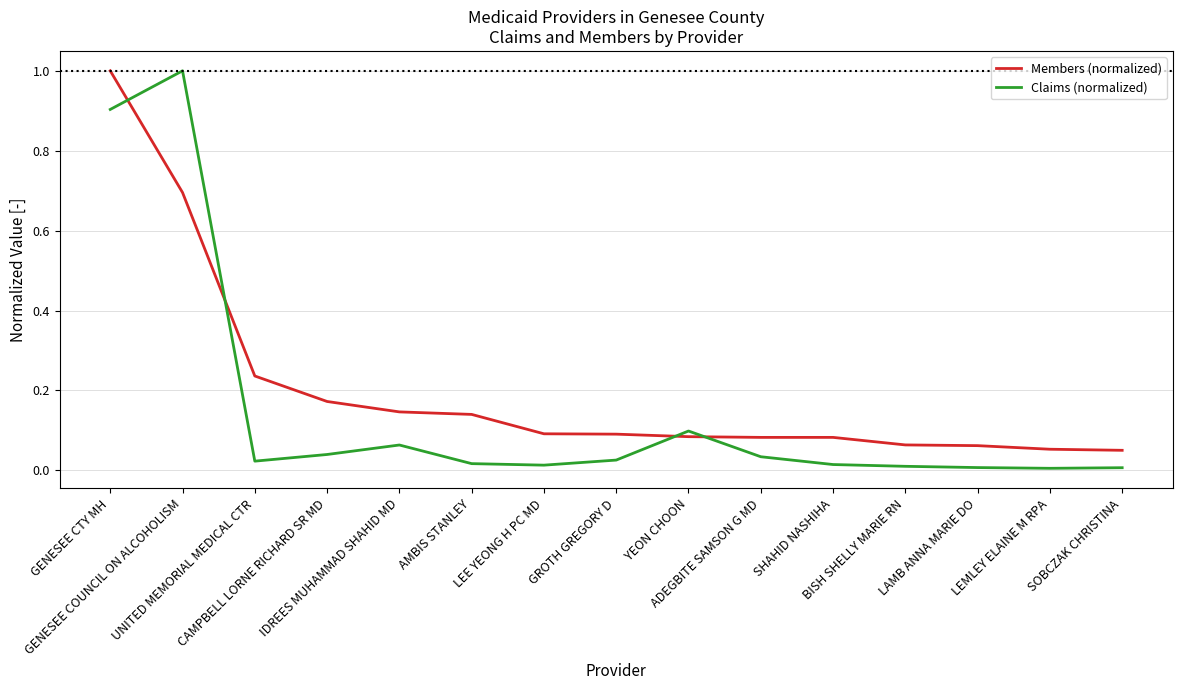

What is the difference between the maximum and minimum values in the Members (normalized) series?

0.9